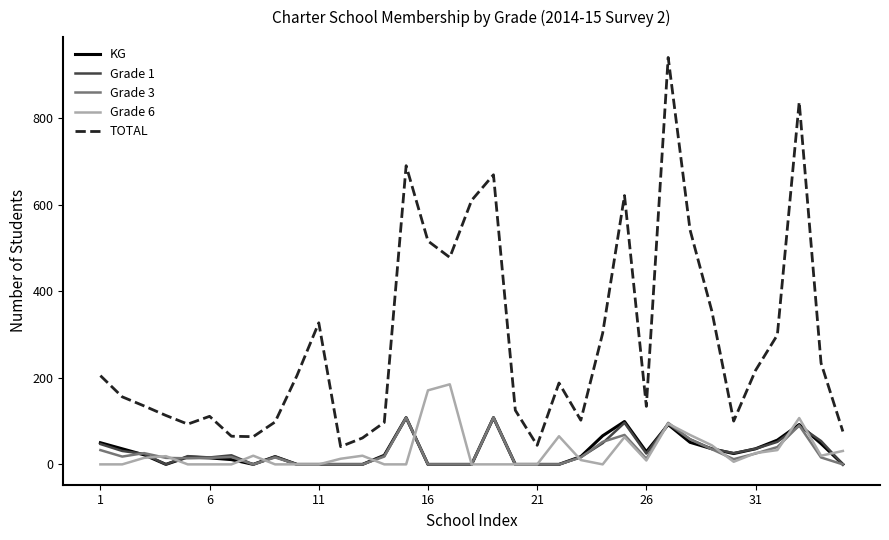

Which series has the largest range (max minus min)?

TOTAL